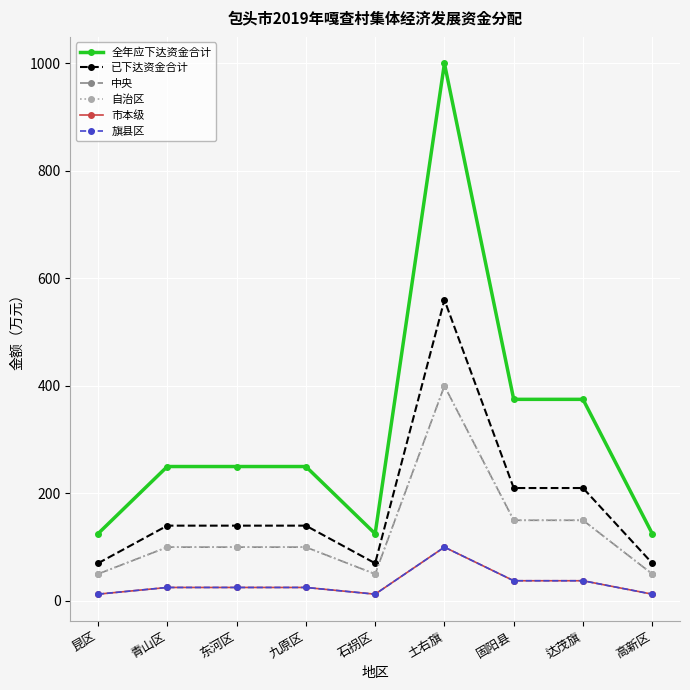

What is the sum of all 全年应下达资金合计 values?

2875.0